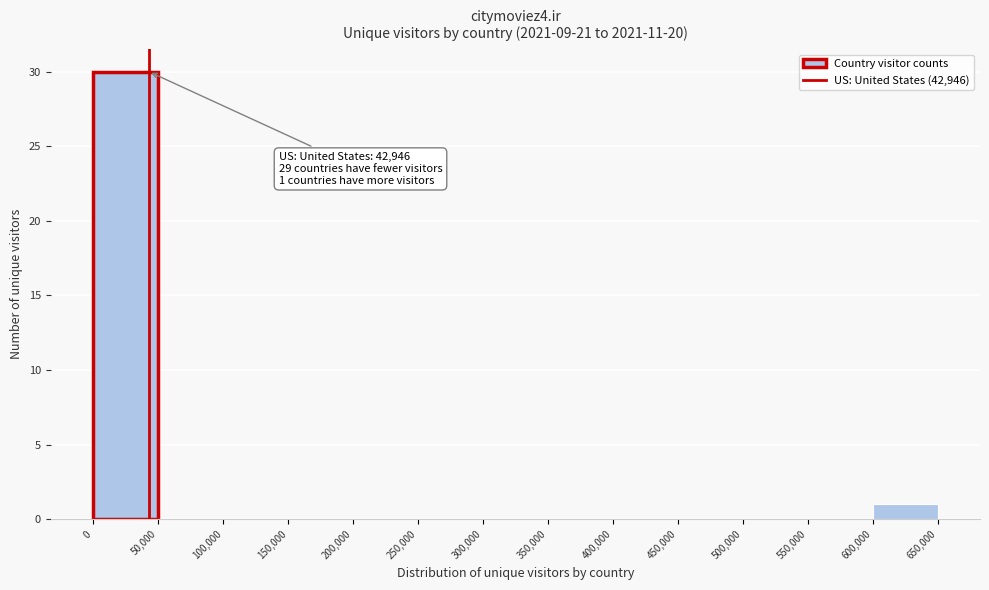

Over which range of the x-axis is the bar tallest?

0 to 50,000